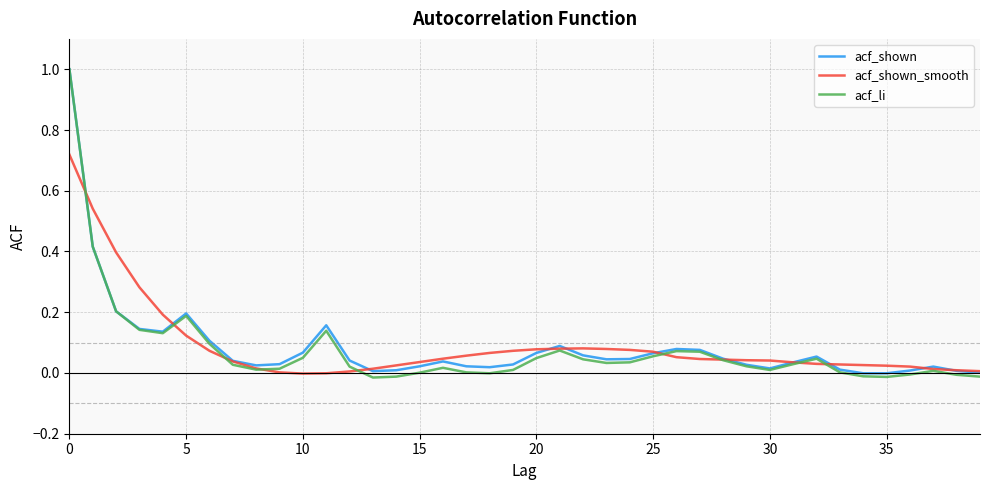

What is the greatest value displayed?

1.0